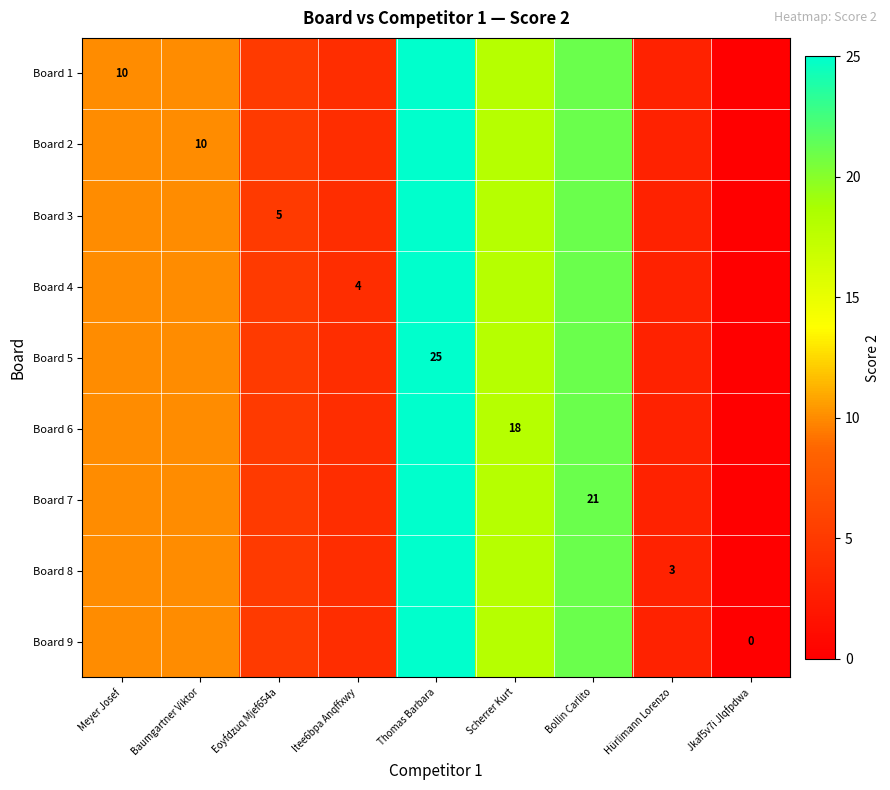

The value of Board 5 at Thomas Barbara is 25. True or false?

True